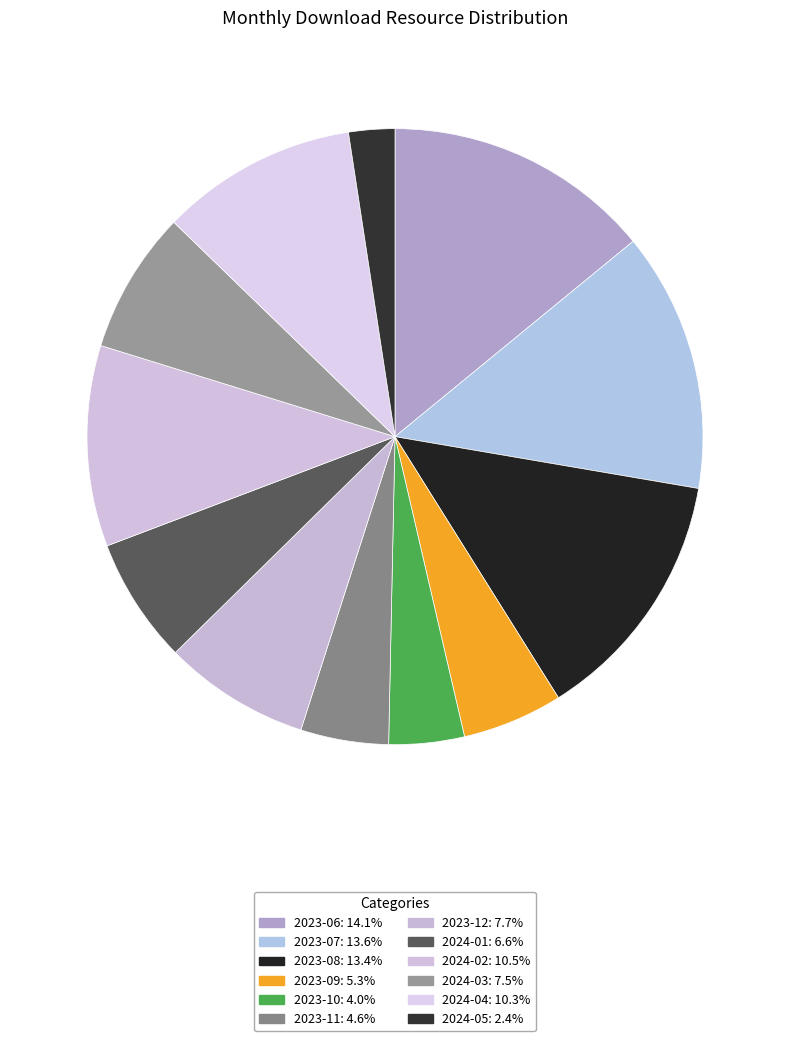

How many segments does this pie chart have?

12